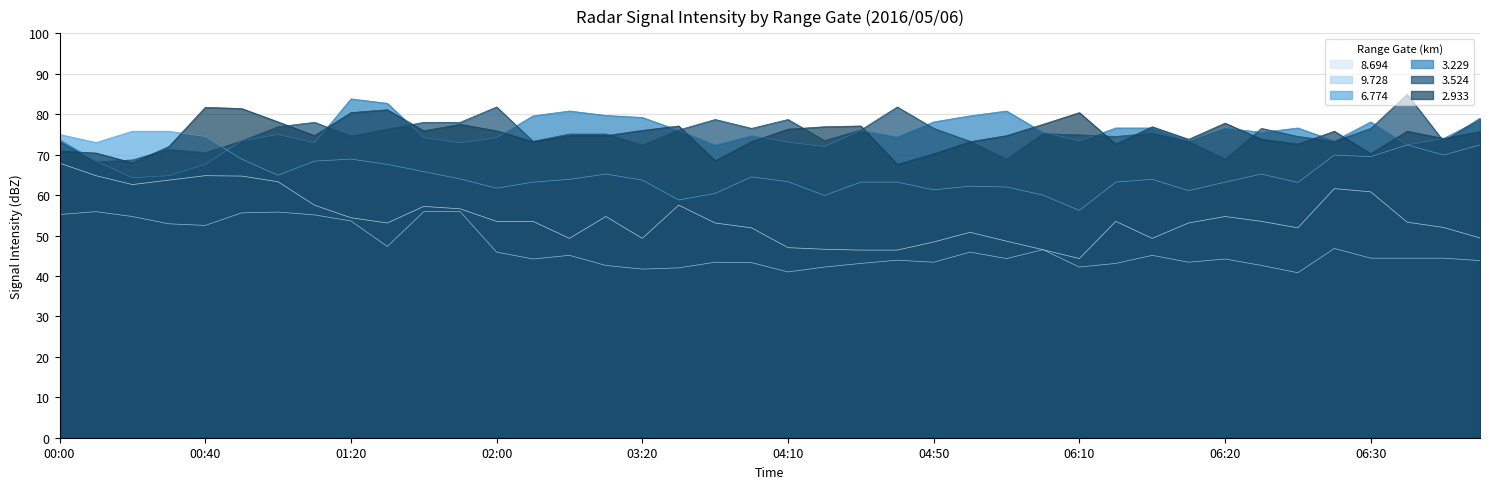

At which category is the sum across all series the highest?

00:50